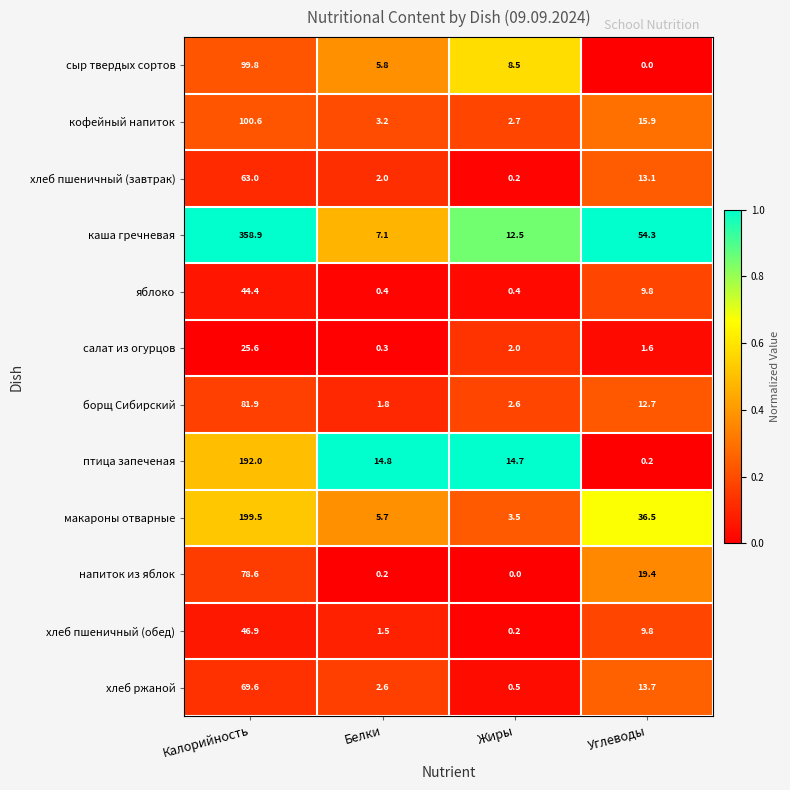

What is the difference between the second highest and second lowest values in the хлеб ржаной series?

11.1